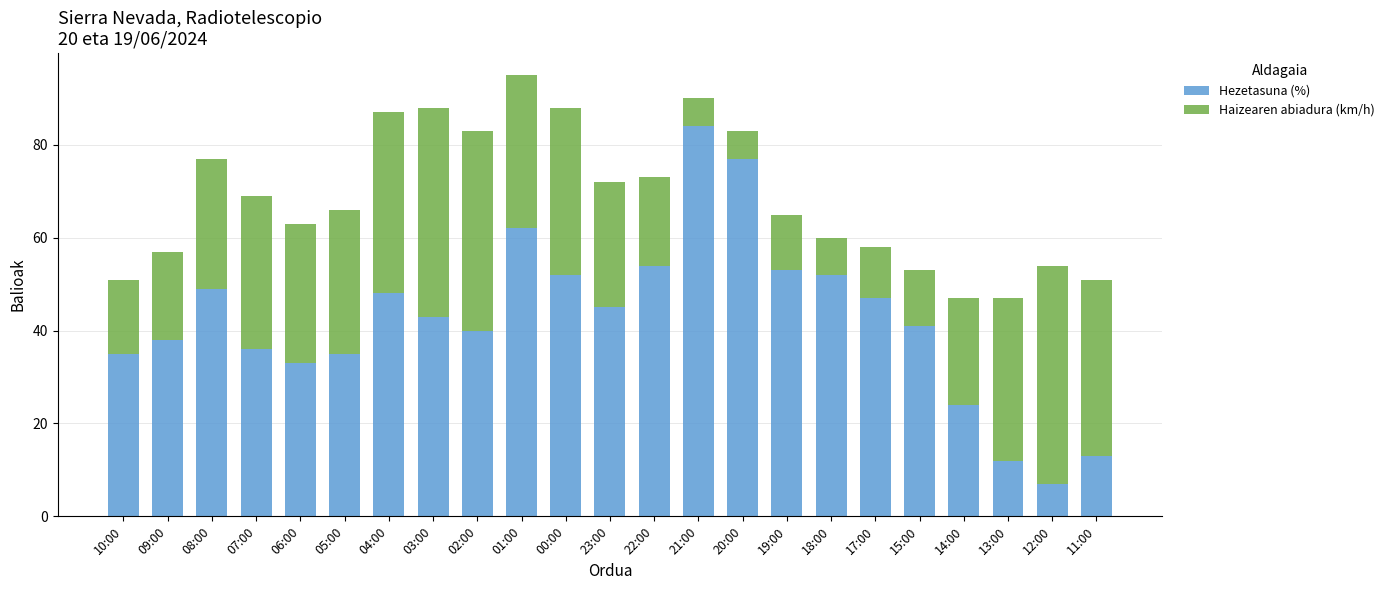

What is the difference between the second highest and second lowest values in the Hezetasuna (%) series?

65